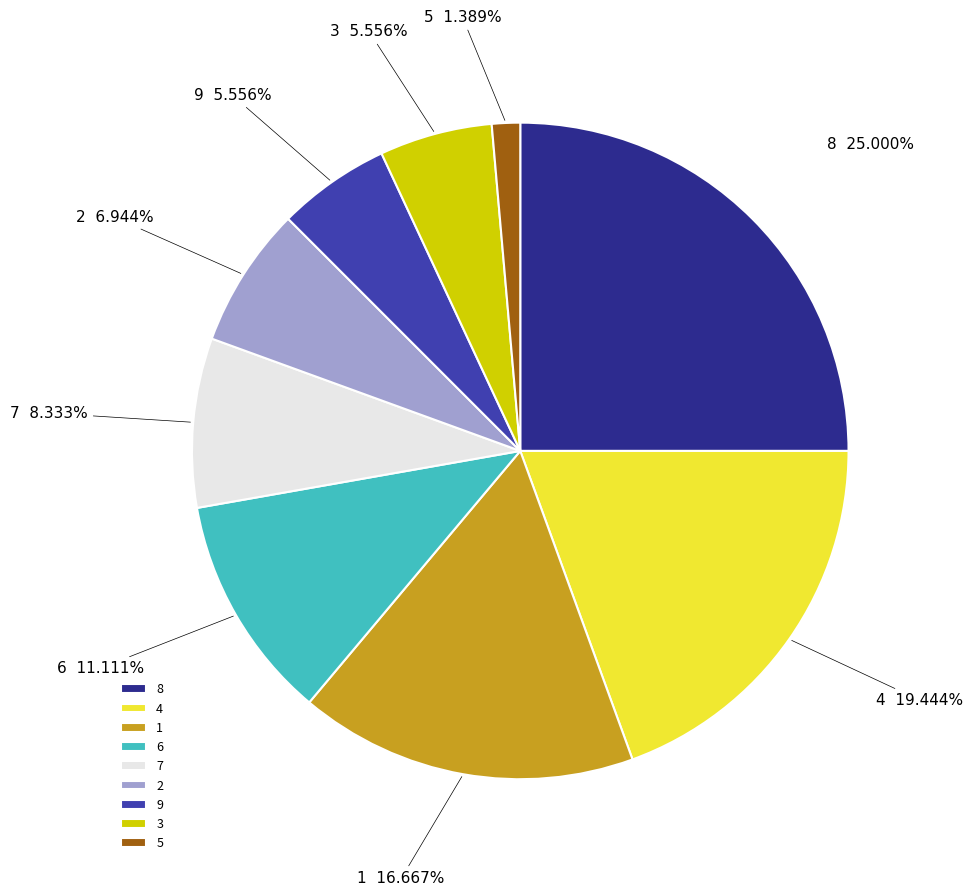

What is the largest slice in the pie chart?

8